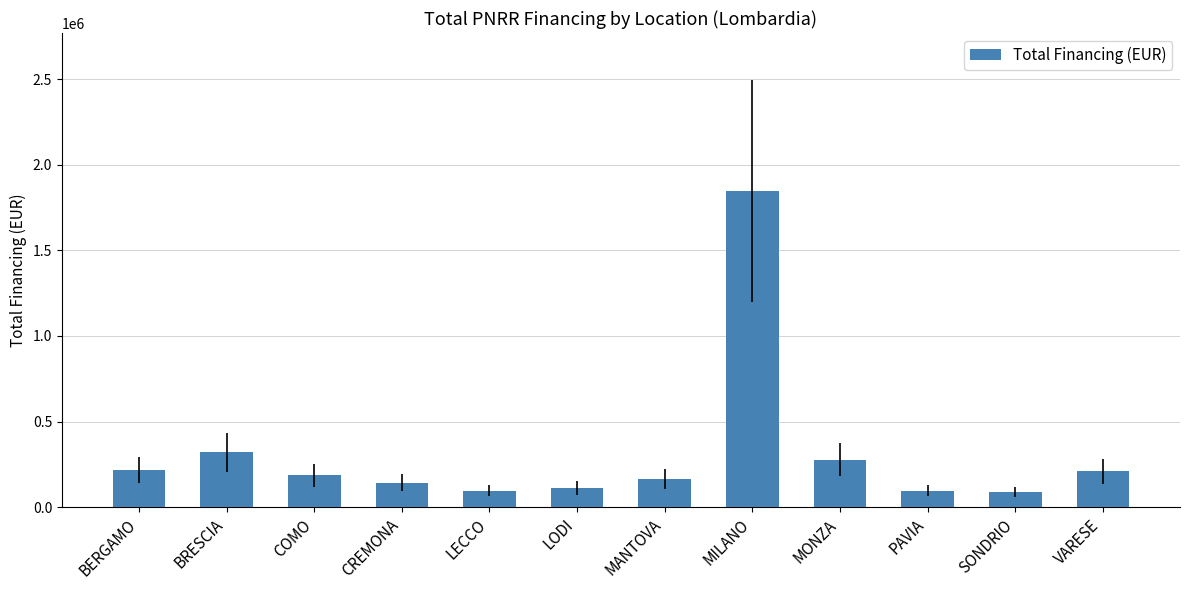

How many categories are shown in the chart?

12